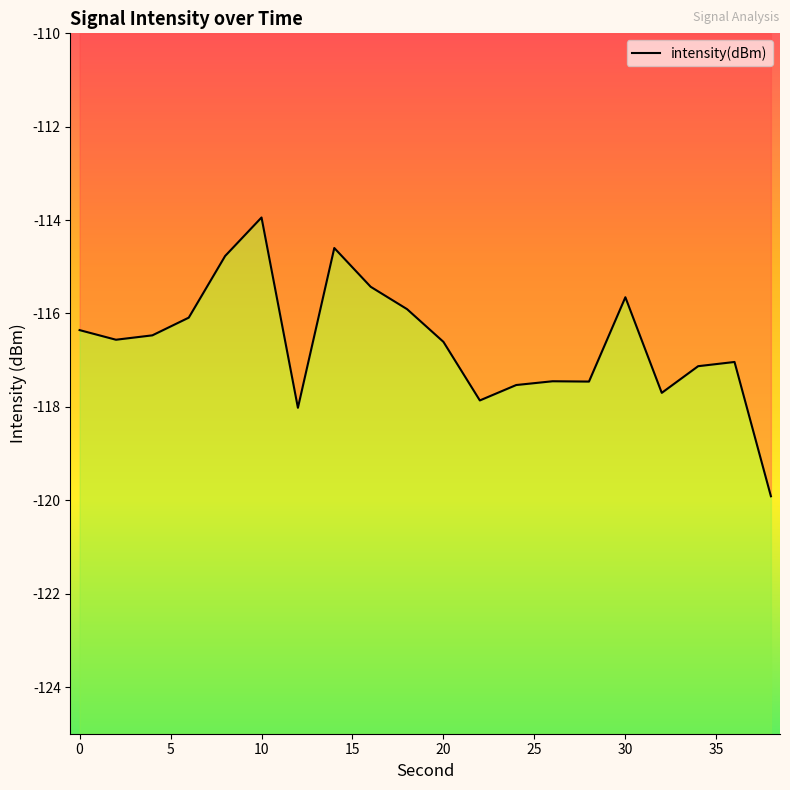

True or false: there are more than 1 points higher than both neighbors.

True